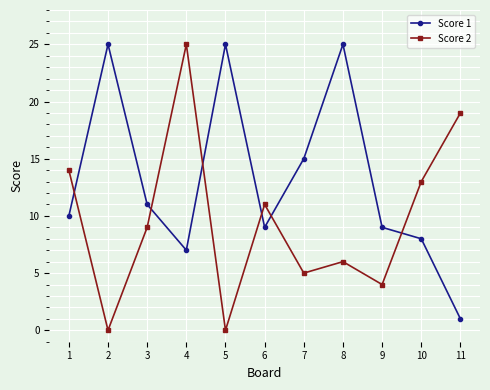

Reading left to right, list all the values displayed in this chart.

Score 1: 10	25	11	7	25	9	15	25	9	8	1
Score 2: 14	0	9	25	0	11	5	6	4	13	19